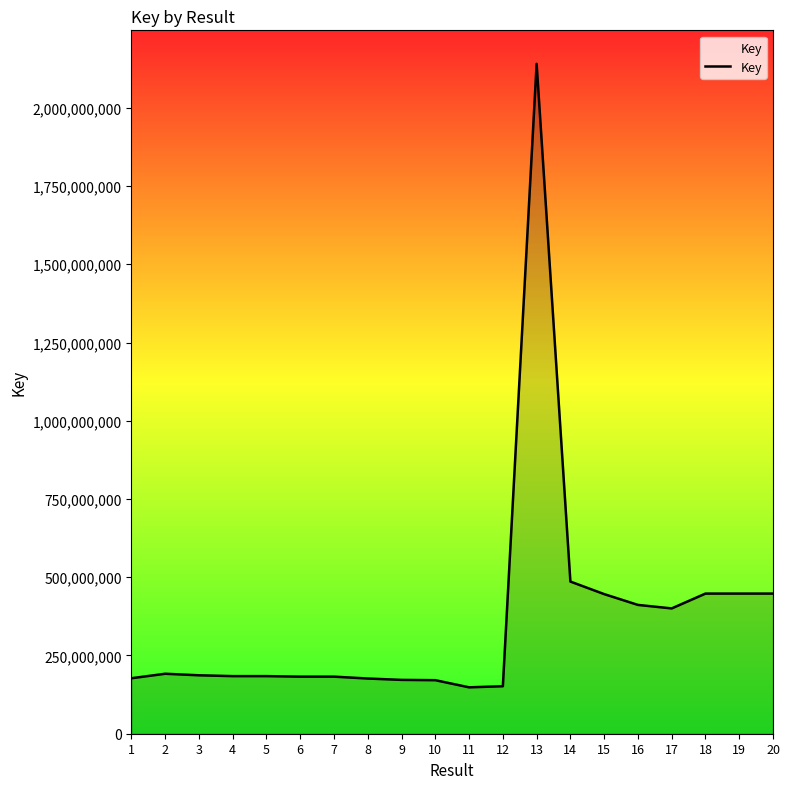

What is the average value?

366804623